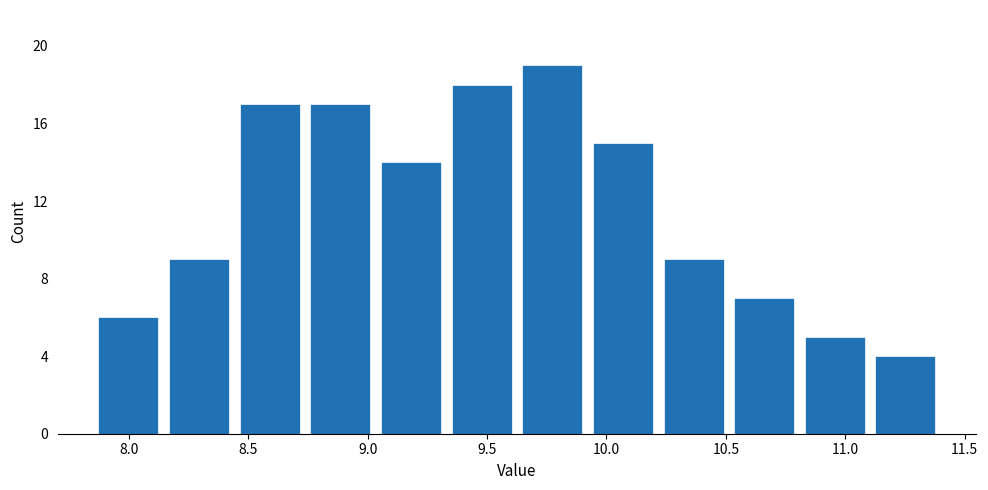

Reading left to right, list every bar in this chart as the range it spans on the x-axis followed by its height. Neither the bar edges nor the heights are printed on the chart, so give them approximately, as read against the axes.

7.85 to 8.15: 6
8.15 to 8.45: 9
8.45 to 8.75: 17
8.75 to 9.05: 17
9.05 to 9.35: 14
9.35 to 9.65: 18
9.65 to 9.90: 19
9.90 to 10.20: 15
10.20 to 10.50: 9
10.50 to 10.80: 7
10.80 to 11.10: 5
11.10 to 11.40: 4